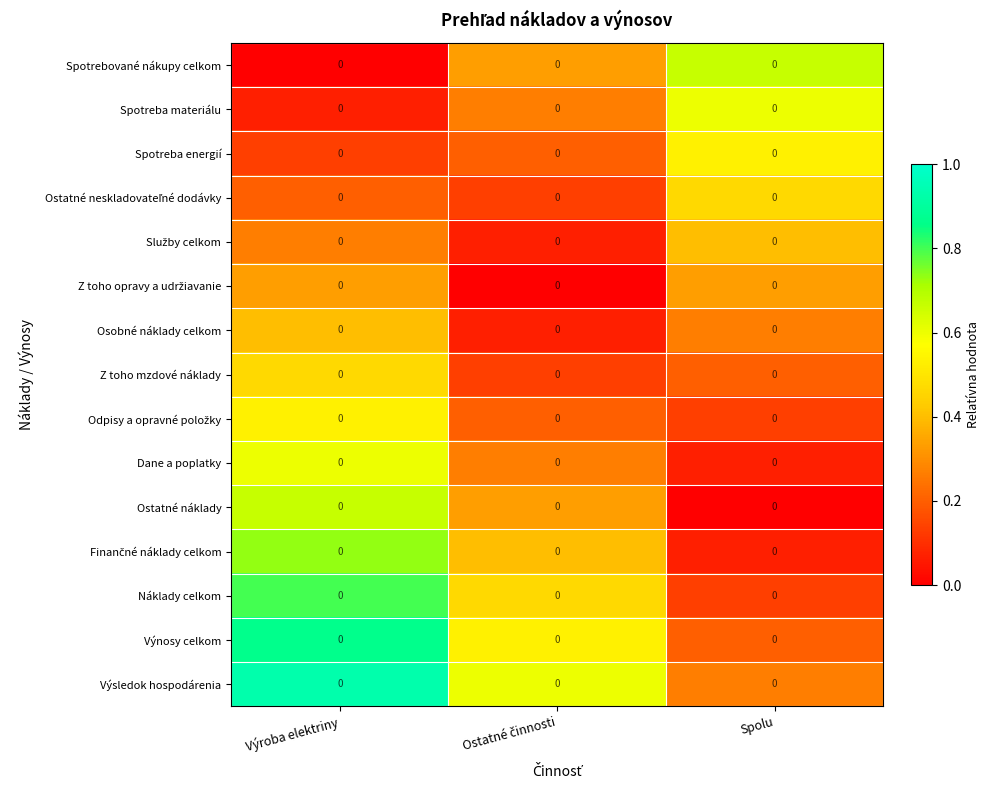

How many series are shown in this chart?

15